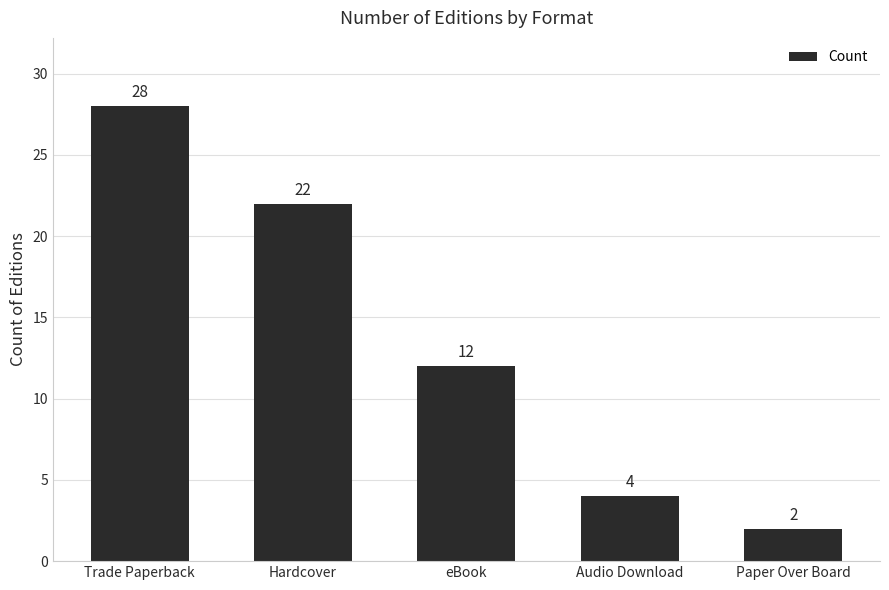

Rank the categories by value from lowest to highest.

Paper Over Board, Audio Download, eBook, Hardcover, Trade Paperback